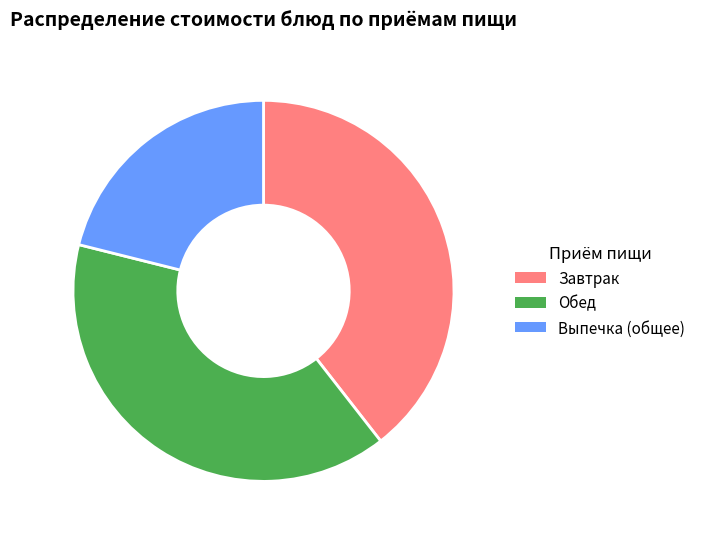

Which has a higher value, Выпечка (общее) or Завтрак?

Завтрак